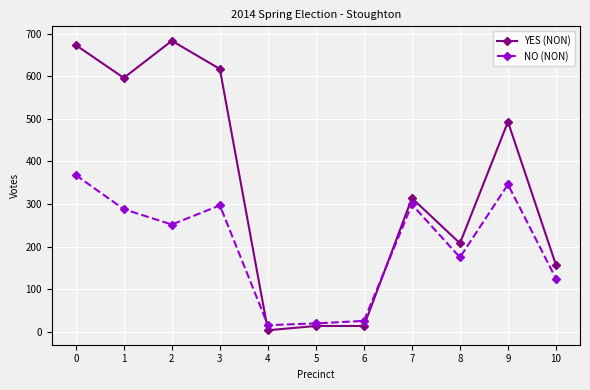

What are all the series names shown in the legend?

YES (NON), NO (NON)